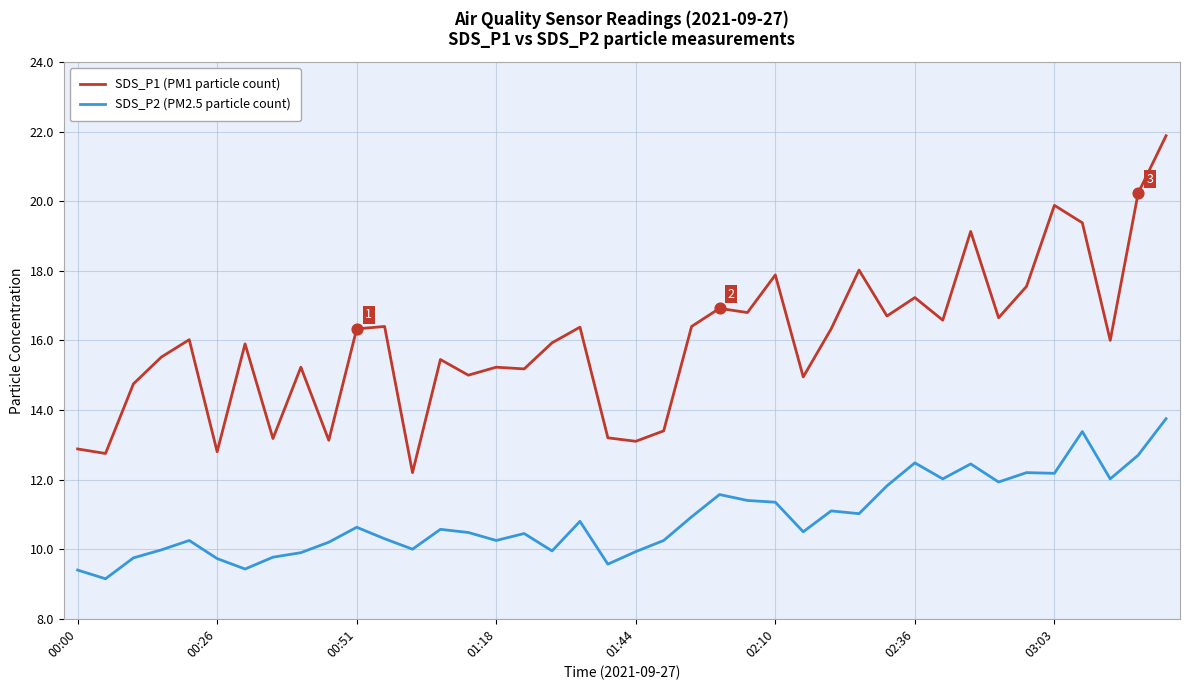

Which series has the largest total across all categories?

SDS_P1 (PM1 particle count)